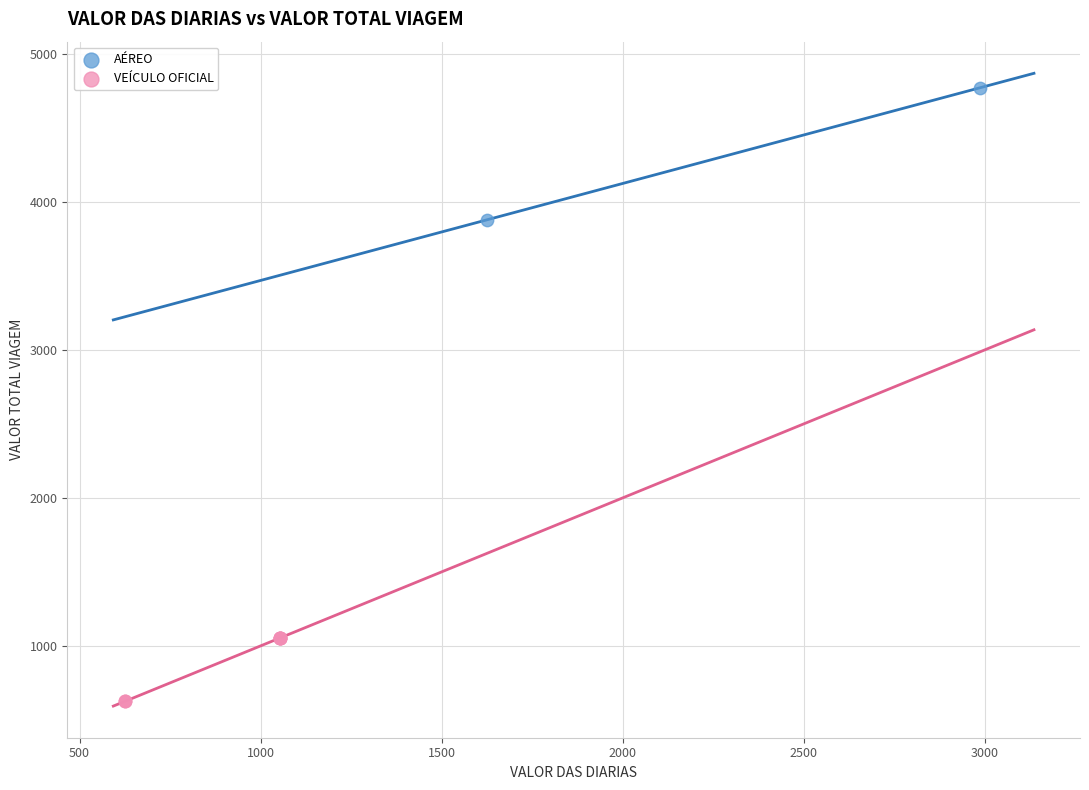

What are all the series names shown in the legend?

AÉREO, VEÍCULO OFICIAL